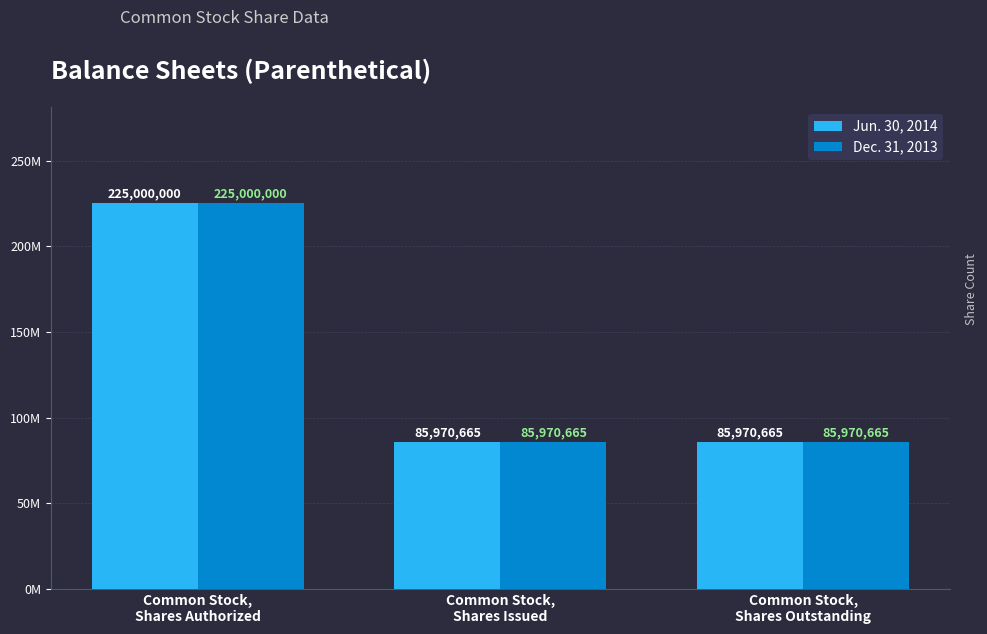

Does the chart contain any negative values?

No